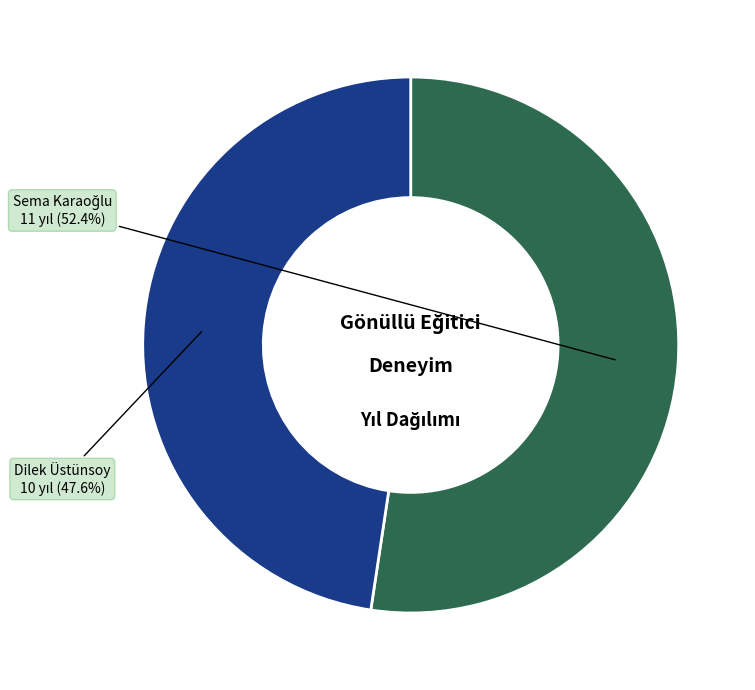

What portion of the pie excludes Dilek Üstünsoy?

52.4%